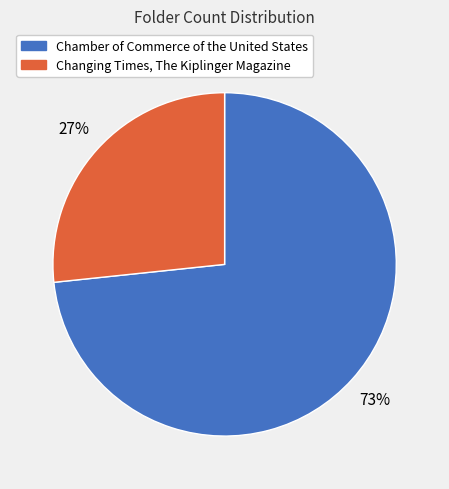

Between Chamber of Commerce of the United States and Changing Times, The Kiplinger Magazine, which is larger?

Chamber of Commerce of the United States